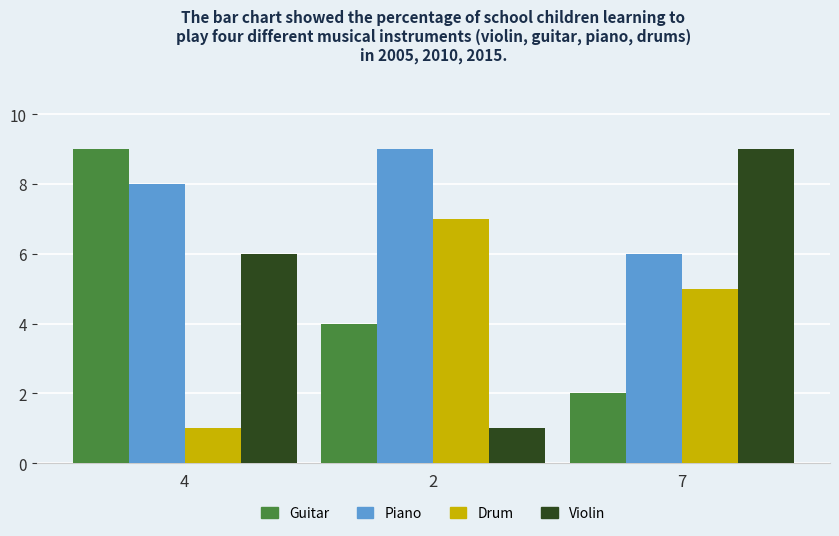

At which label is Guitar closest to 5?

2